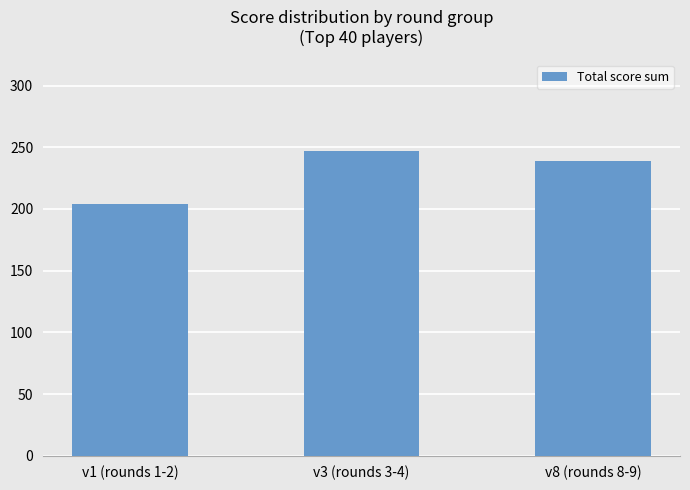

The value at v1 (rounds 1-2) is 323. True or false?

False